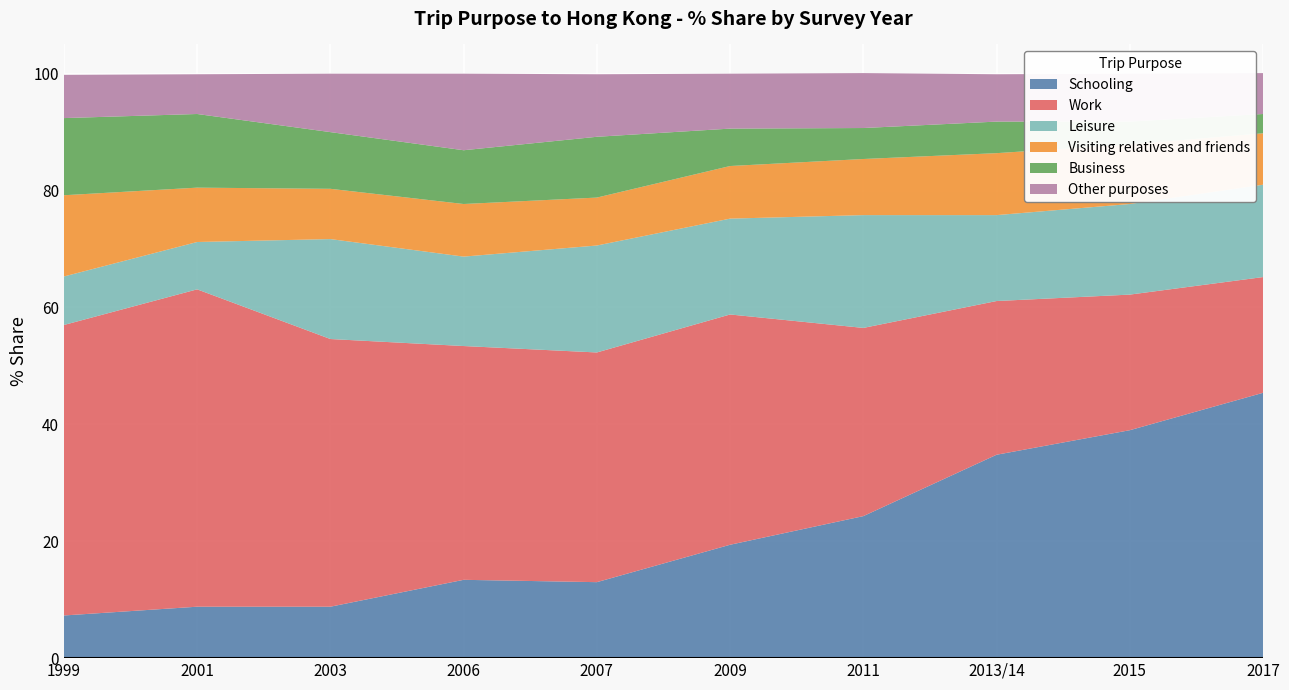

Reading right to left, what are all the values shown in this chart?

Schooling: 45.4	39.0	34.8	24.3	19.4	13.0	13.4	8.8	8.8	7.3
Work: 19.8	23.2	26.3	32.2	39.4	39.3	40.0	45.8	54.3	49.7
Leisure: 15.8	15.5	14.7	19.3	16.4	18.3	15.3	17.1	8.1	8.3
Visiting relatives and friends: 8.8	10.2	10.6	9.6	9.0	8.2	9.0	8.6	9.3	13.9
Business: 3.3	3.9	5.4	5.3	6.4	10.4	9.2	9.7	12.6	13.2
Other purposes: 7.0	8.2	8.1	9.4	9.4	10.7	13.1	10.0	6.8	7.4